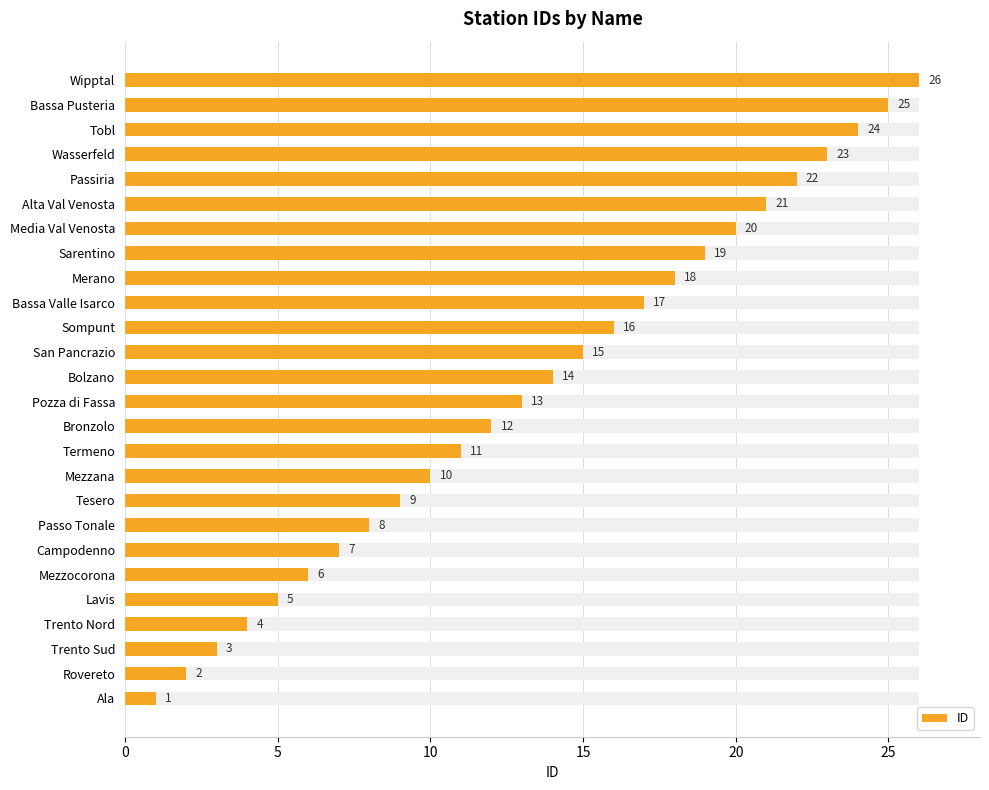

How many categories are shown in the chart?

26